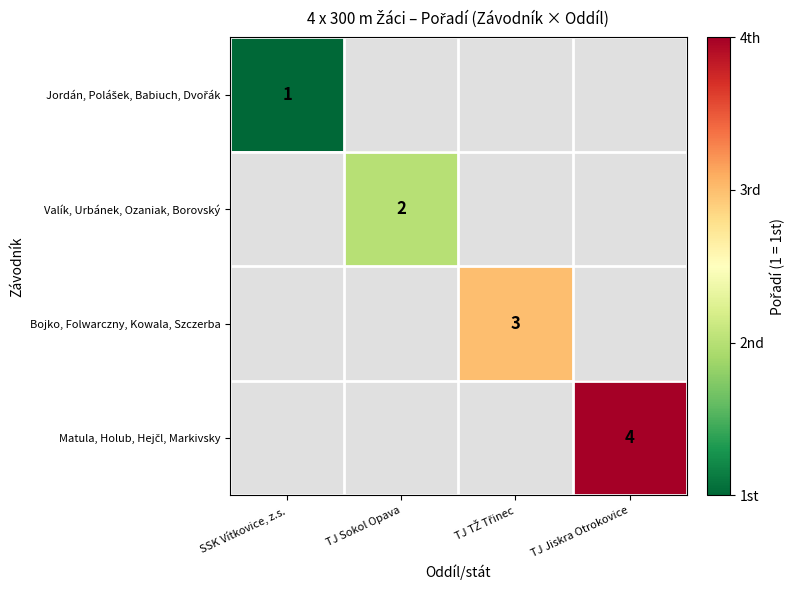

How many data points in Valík, Urbánek, Ozaniak, Borovský are above 0?

1